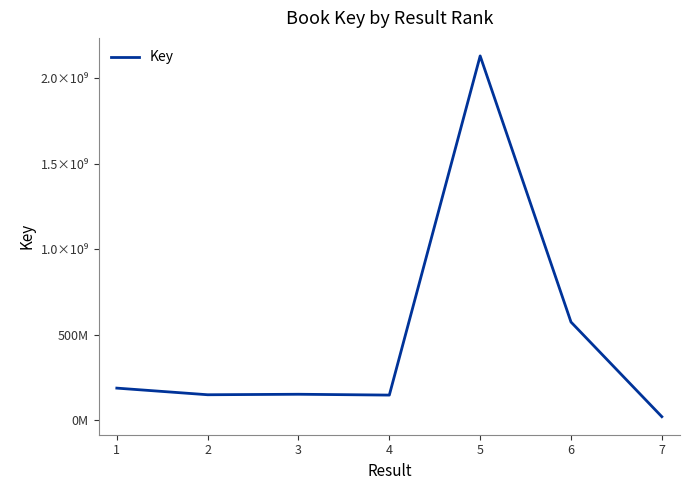

Reading right to left, transcribe all the data shown in this chart.

19748138	573304618	2129661606	146034396	150899844	148029300	186811851